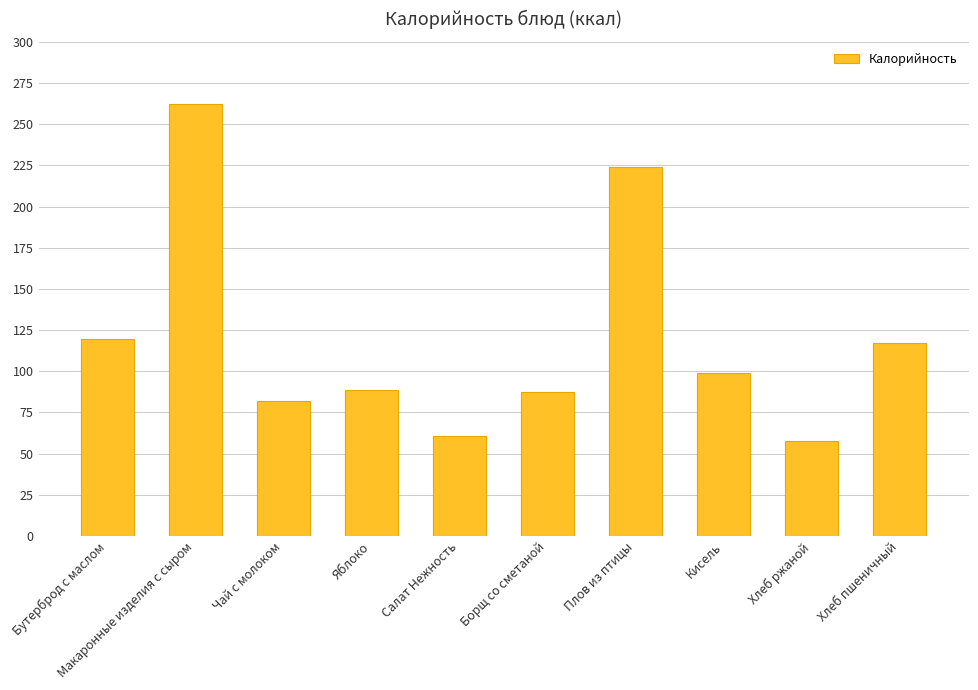

What is the maximum value shown in the chart?

262.3